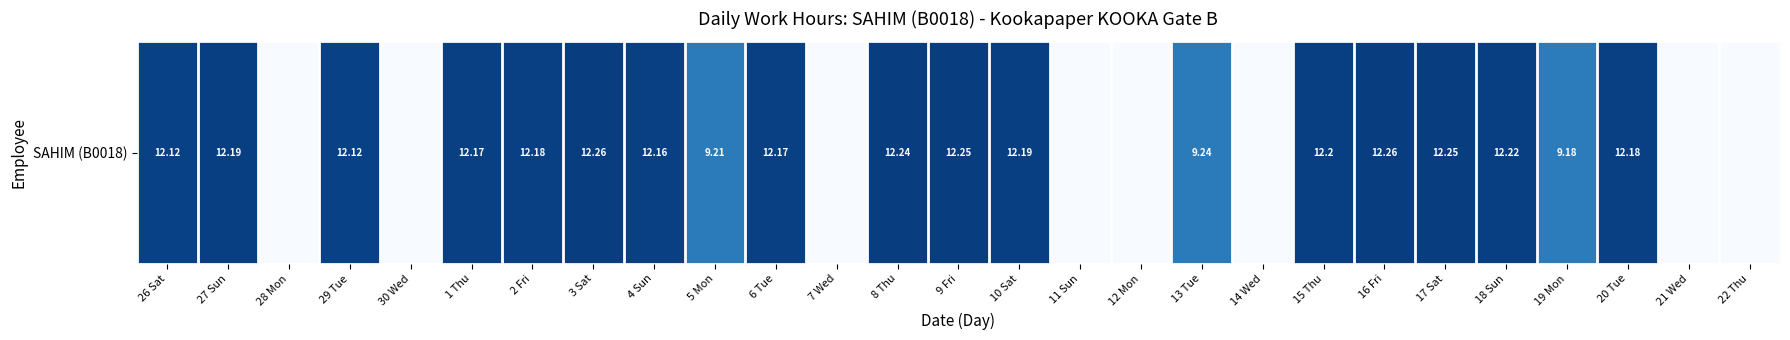

Between 12 Mon and 15 Thu, which is larger?

15 Thu